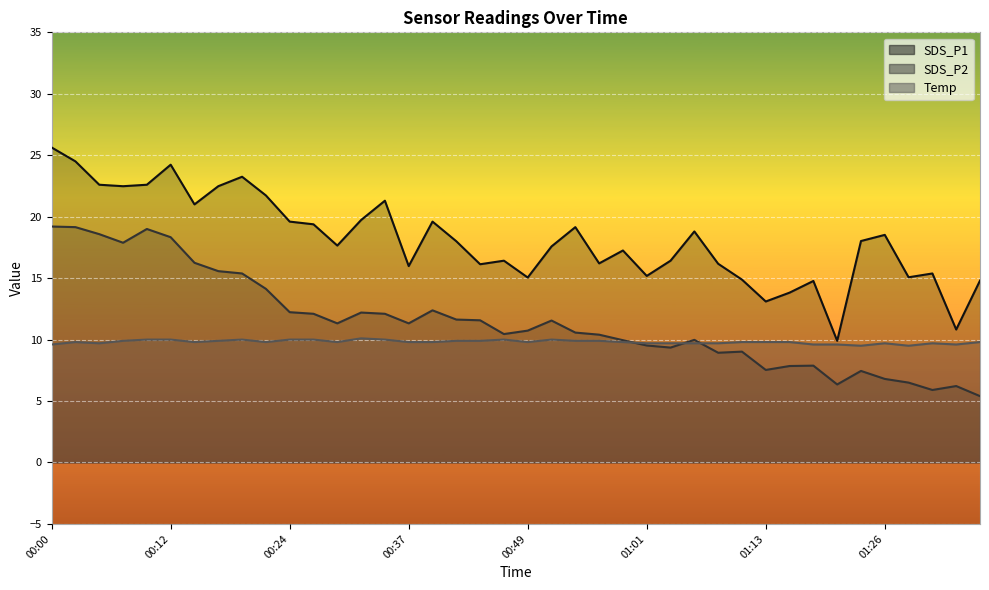

What position from the right is 00:27?

29